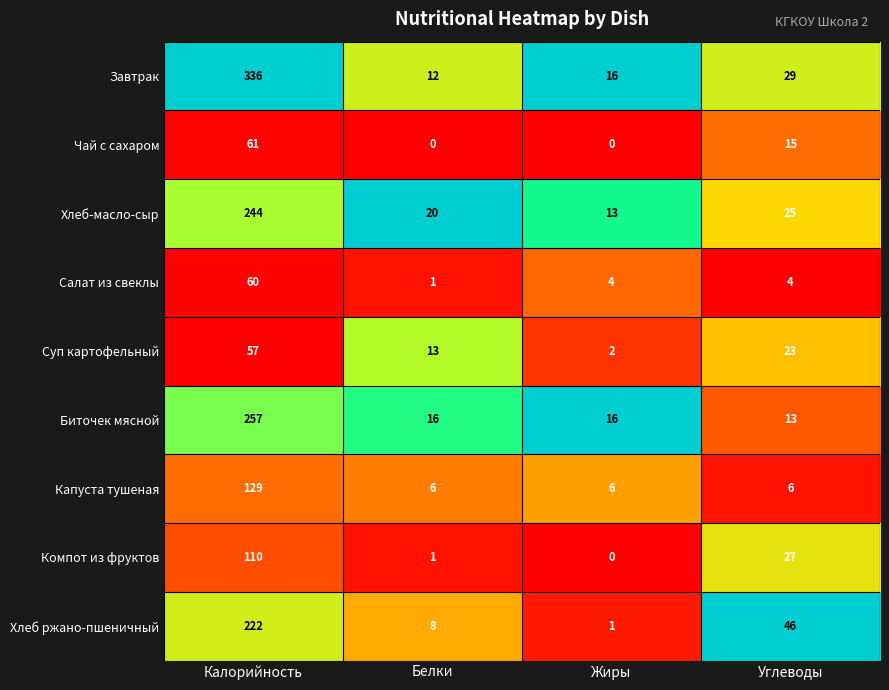

What is the greatest value displayed?

336